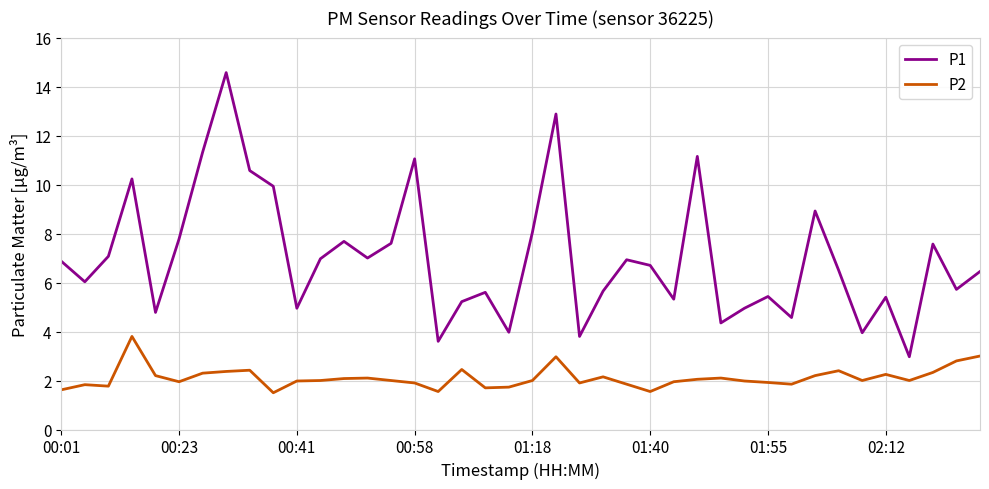

Which series has the largest range (max minus min)?

P1